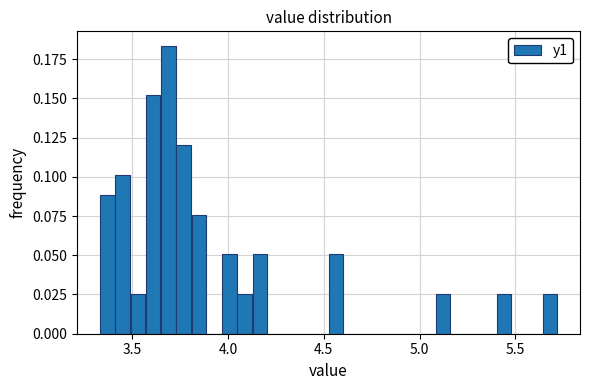

Around what value on the x-axis is the tallest bar? Give the approximate position of its centre, as read against the axis.

3.70